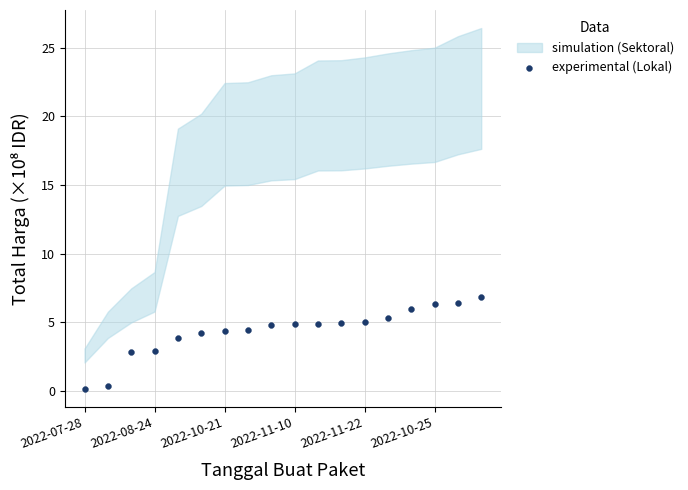

What is the range of Y values (max minus min)?

6.7